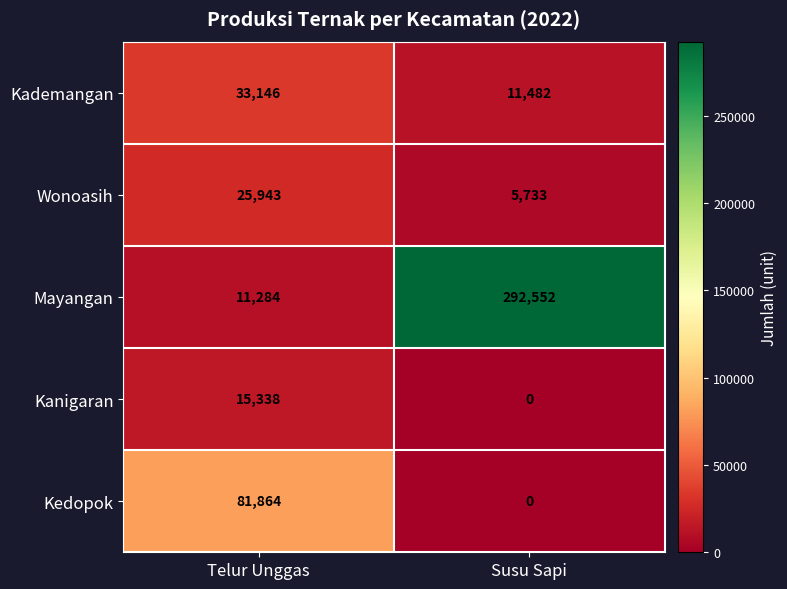

What is the greatest value displayed?

292552